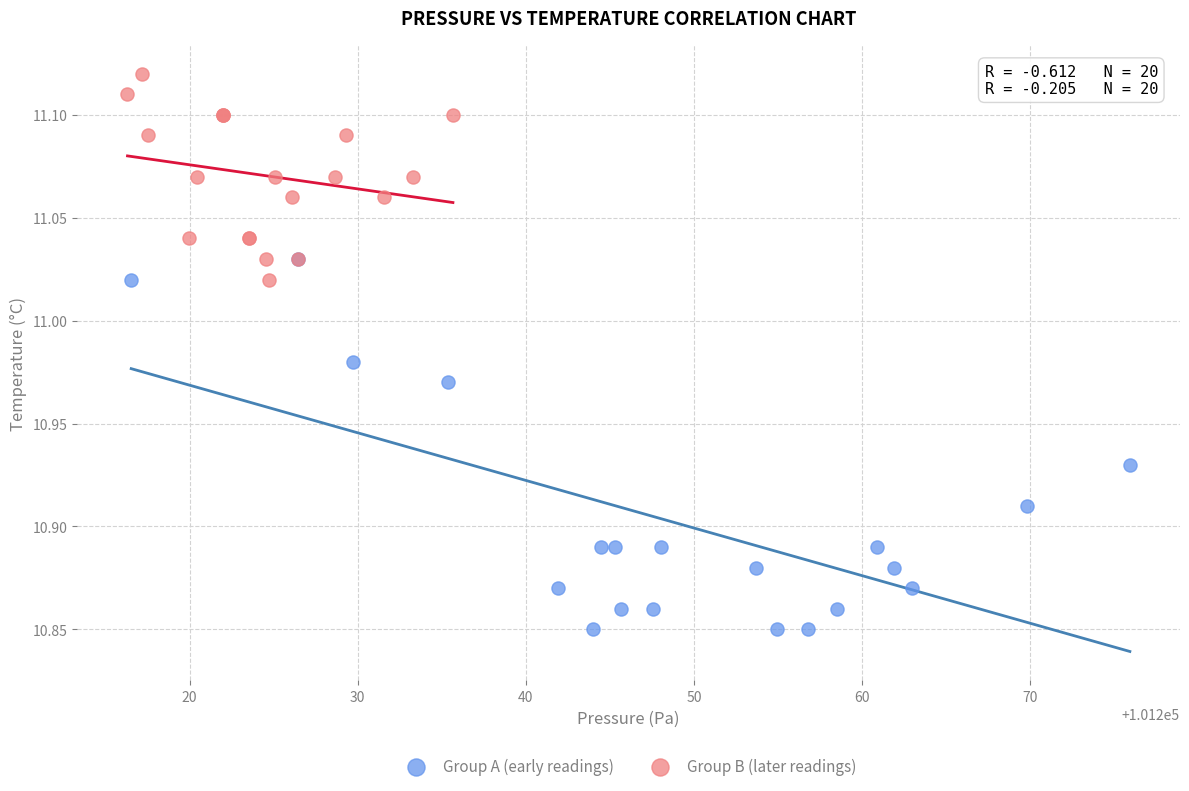

Which series has the widest spread of Y values?

Group A (early readings)